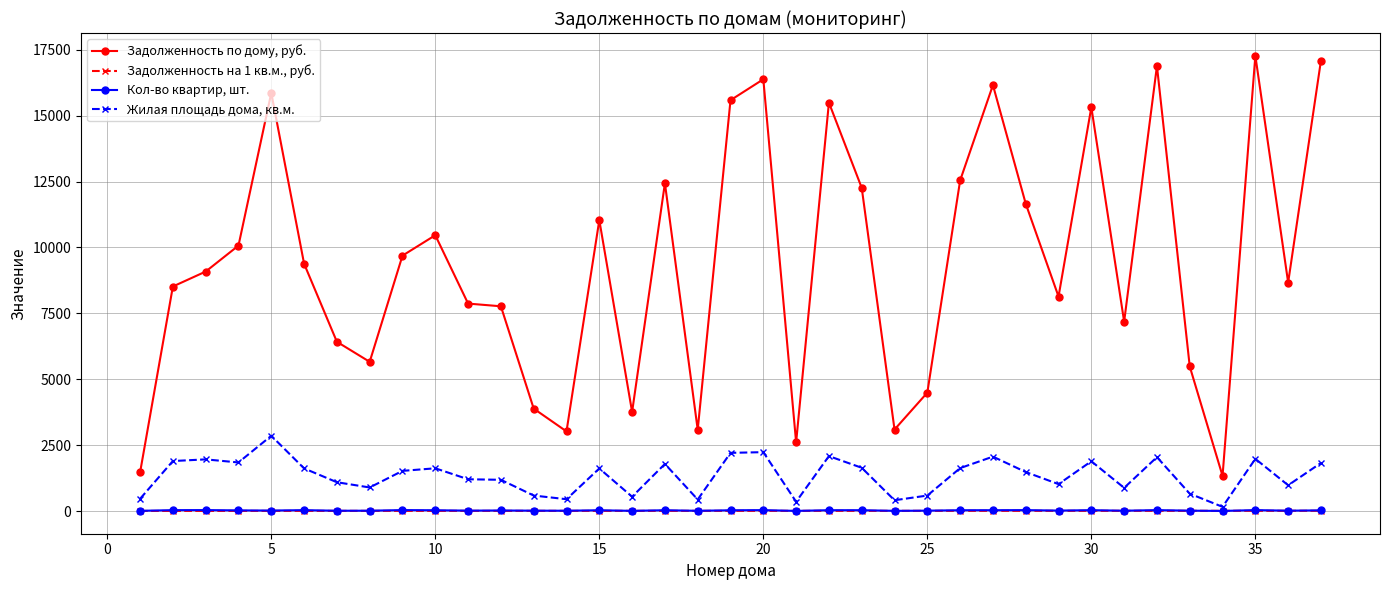

What is the value of the Задолженность по дому, руб. point at the 32nd from the left?

16880.7